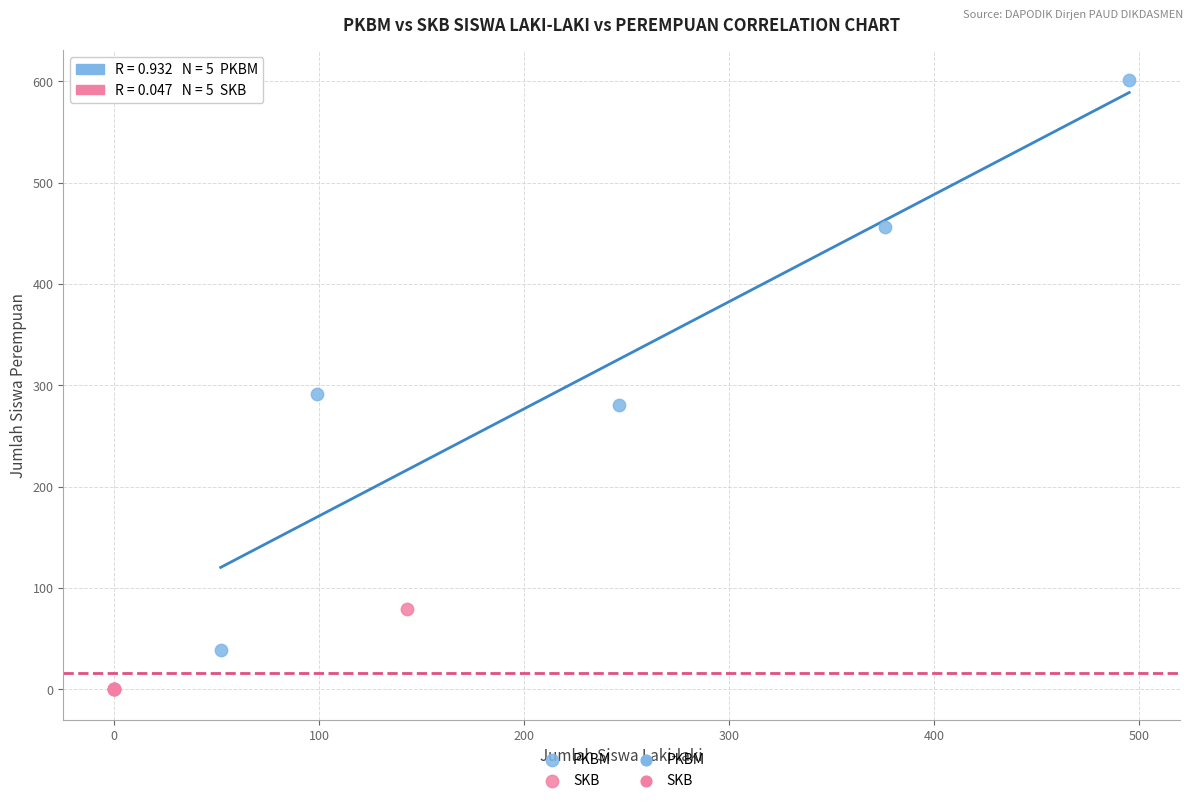

Which series contains the highest Y value?

PKBM